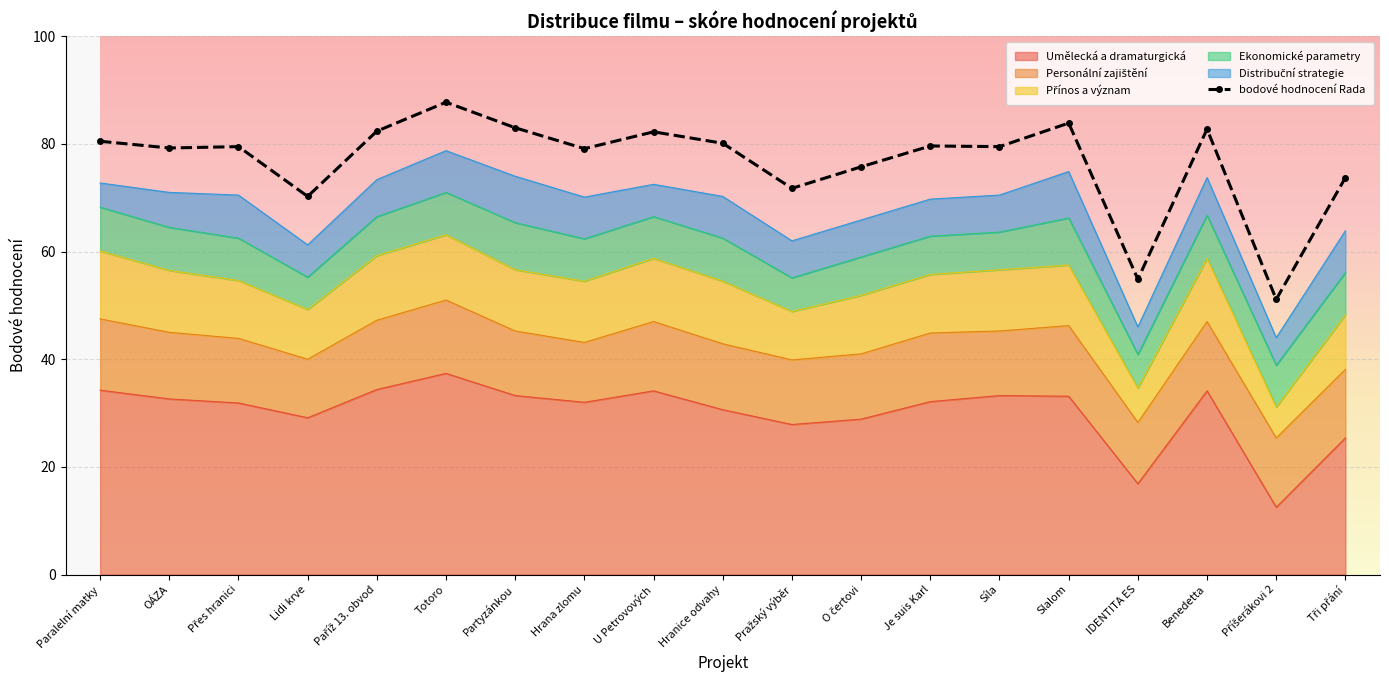

What is the value of the 12th point from the left?

75.8